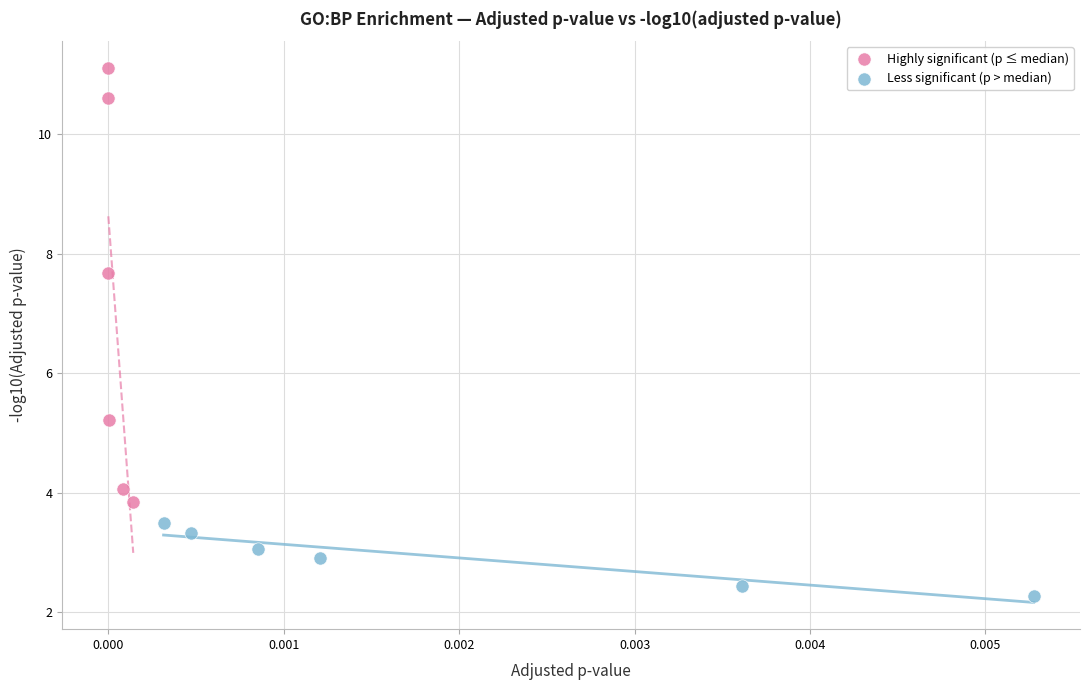

Which series reaches the maximum Y coordinate?

Highly significant (p ≤ median)